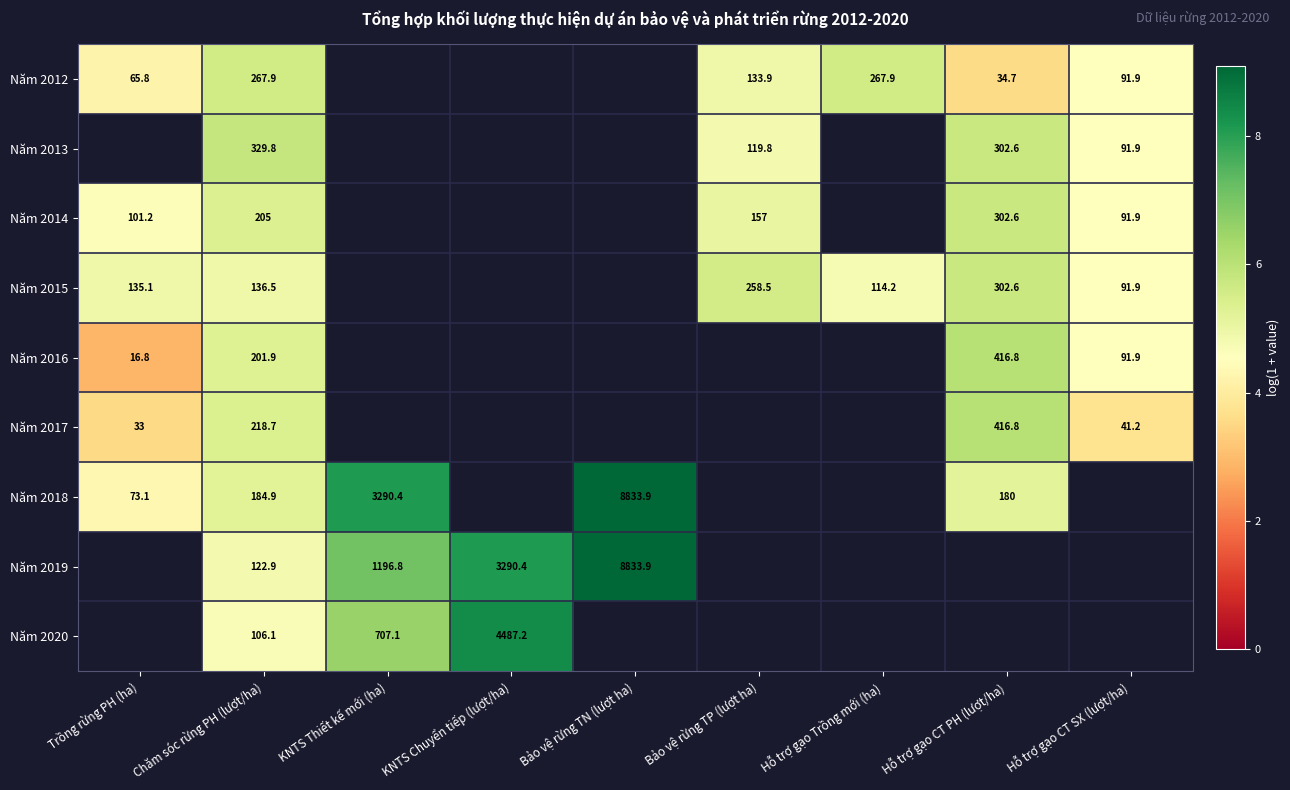

Is it true that Năm 2018 equals 2.0 at Bảo vệ rừng TN (lượt ha)?

False